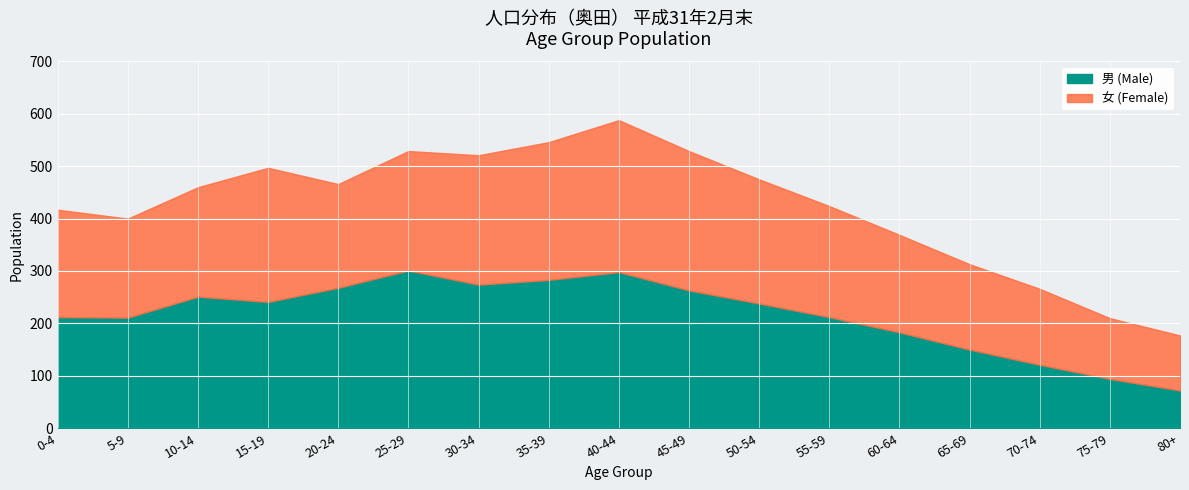

True or false: 女 (Female) and 男 (Male) cross at least once.

True